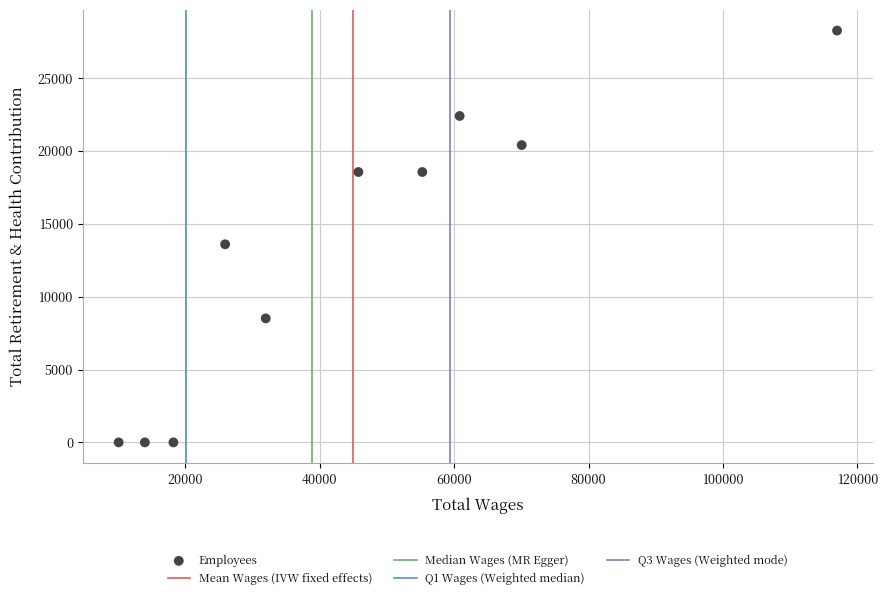

What Y value in the scatter plot is closest to 14134?

13597